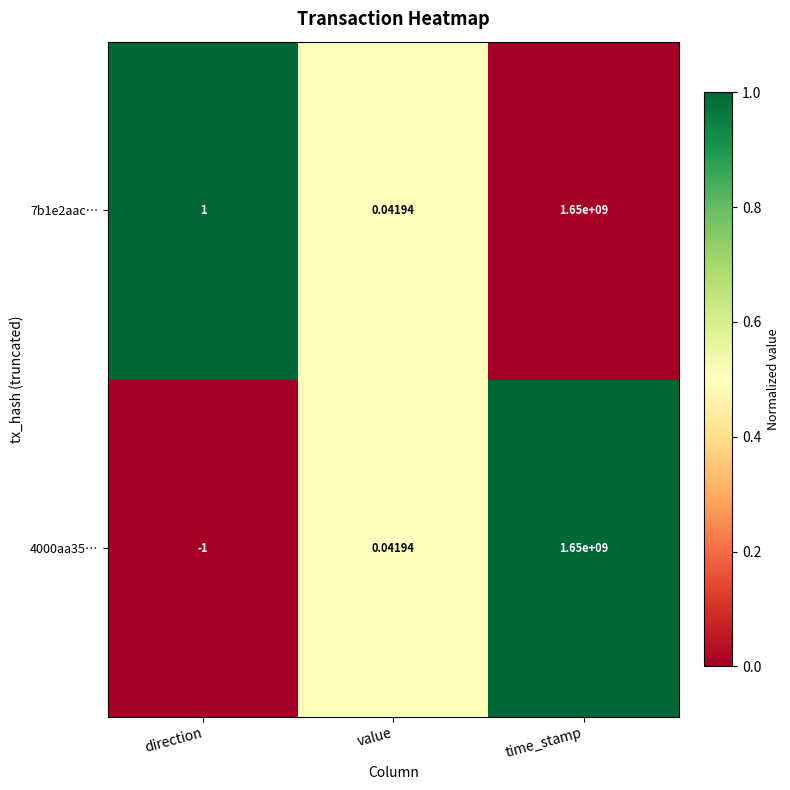

Which label corresponds to the smallest value in the chart?

direction